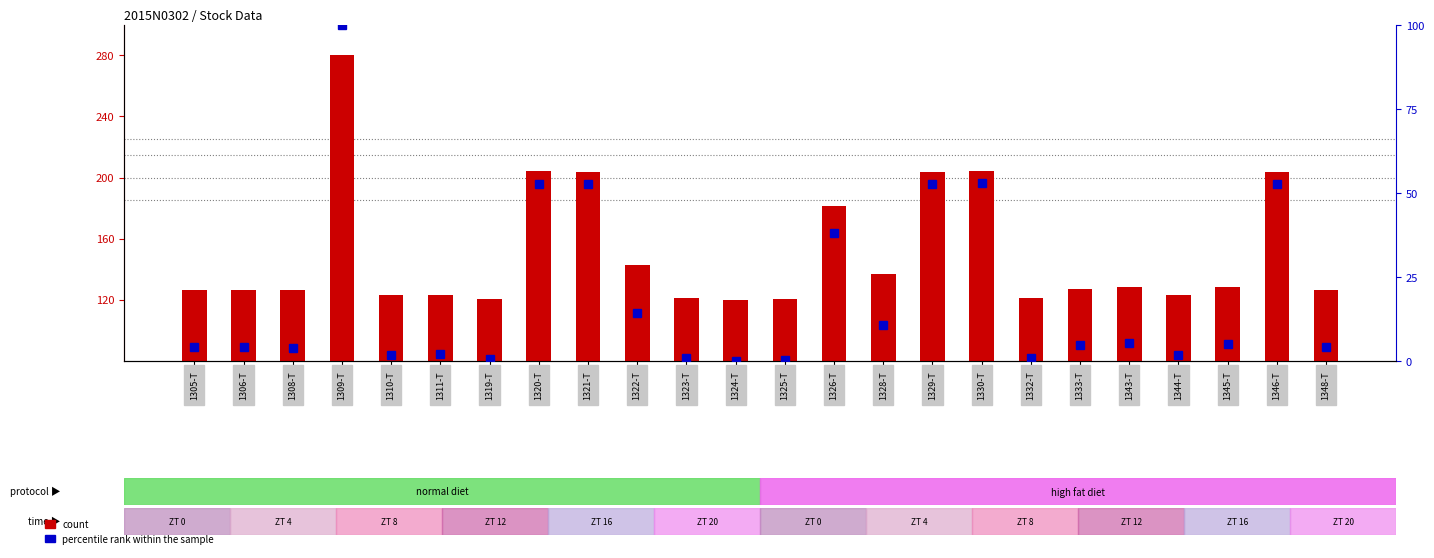

What are all the series names shown in the legend?

count, percentile rank within the sample